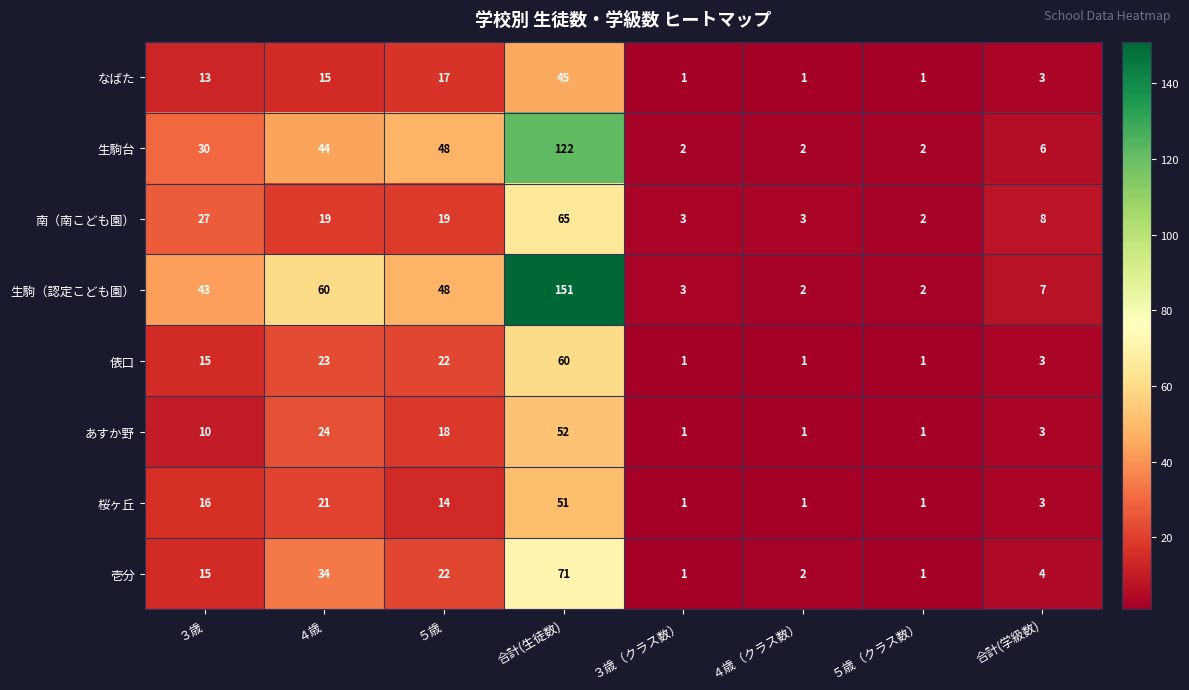

The 壱分 series shows 95 at 合計(生徒数). True or false?

False